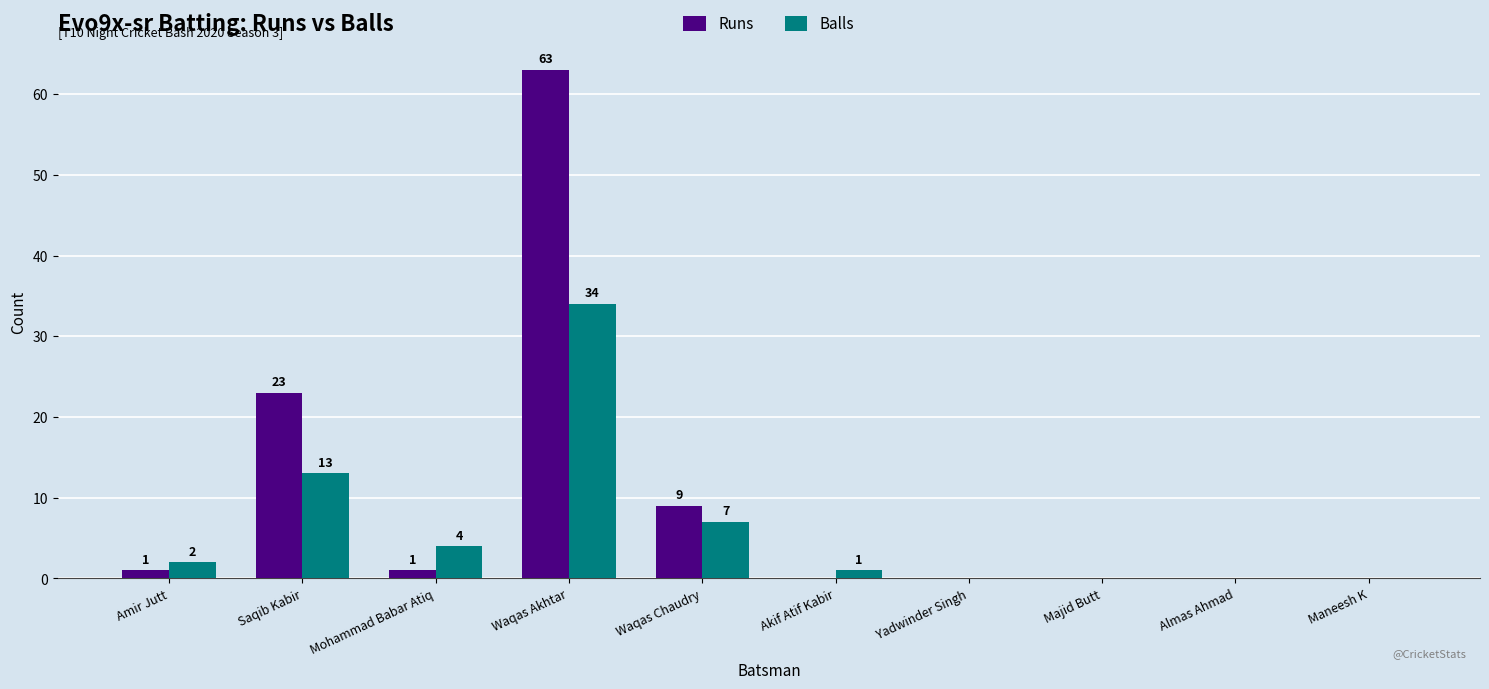

Between Waqas Akhtar and Almas Ahmad, which series saw the biggest shift?

Runs